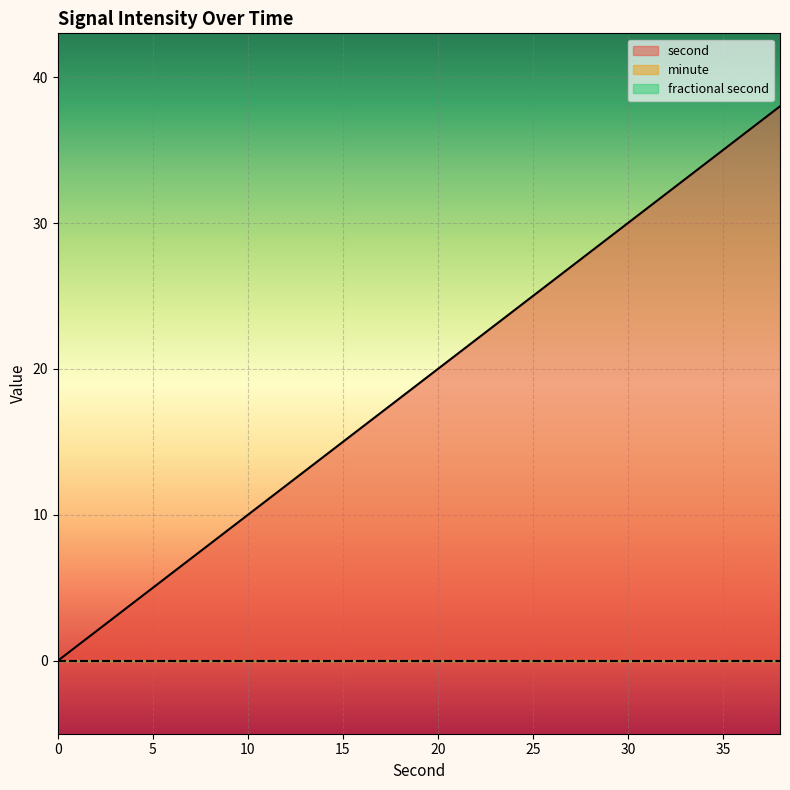

The value of minute at 16 is 0. True or false?

True